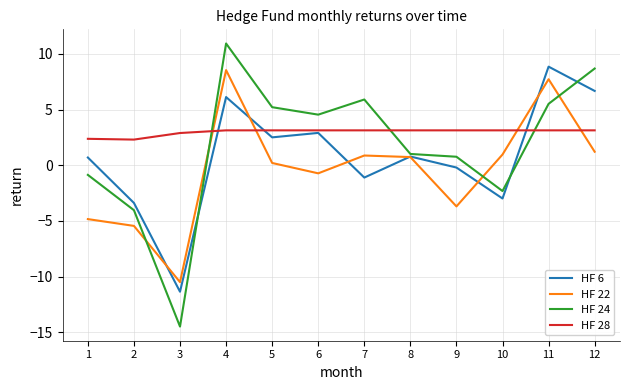

True or false: HF 22 and HF 24 cross at least once.

True